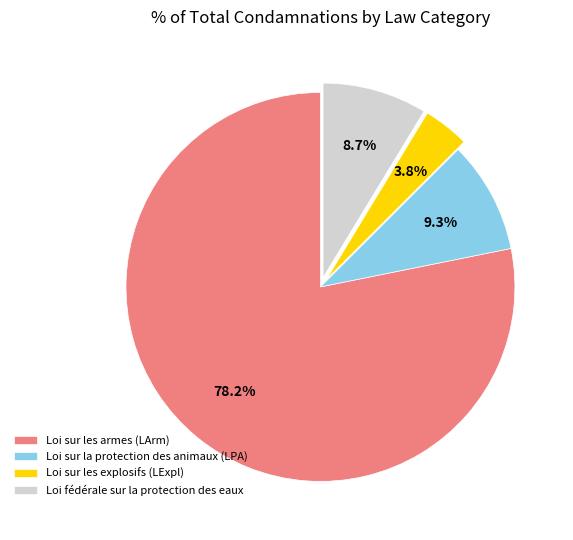

Rank the categories by value from highest to lowest.

Loi sur les armes (LArm), Loi sur la protection des animaux (LPA), Loi fédérale sur la protection des eaux, Loi sur les explosifs (LExpl)